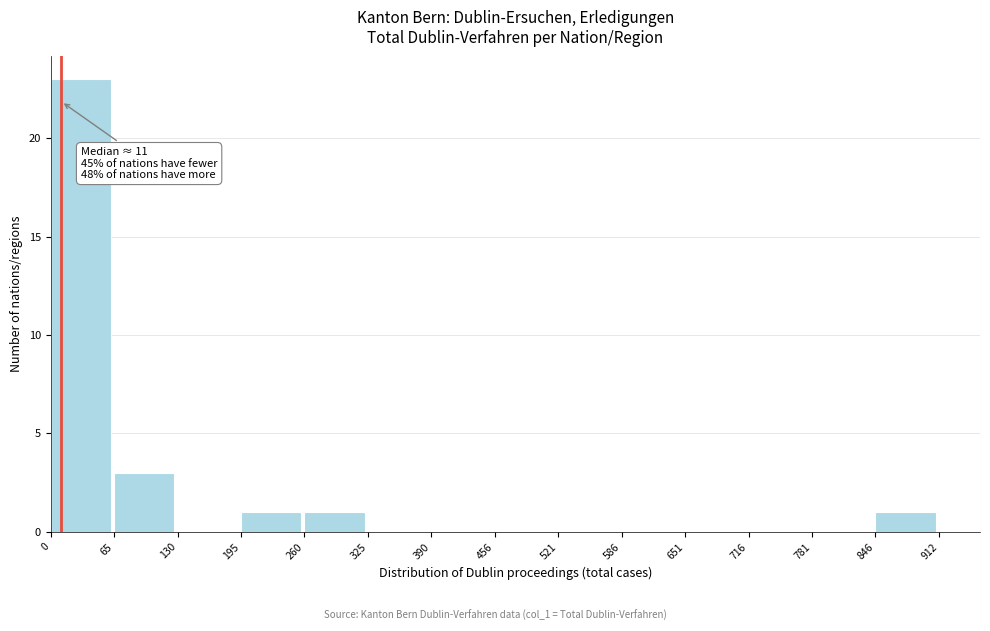

Which range on the x-axis has the tallest bar?

0 to 65